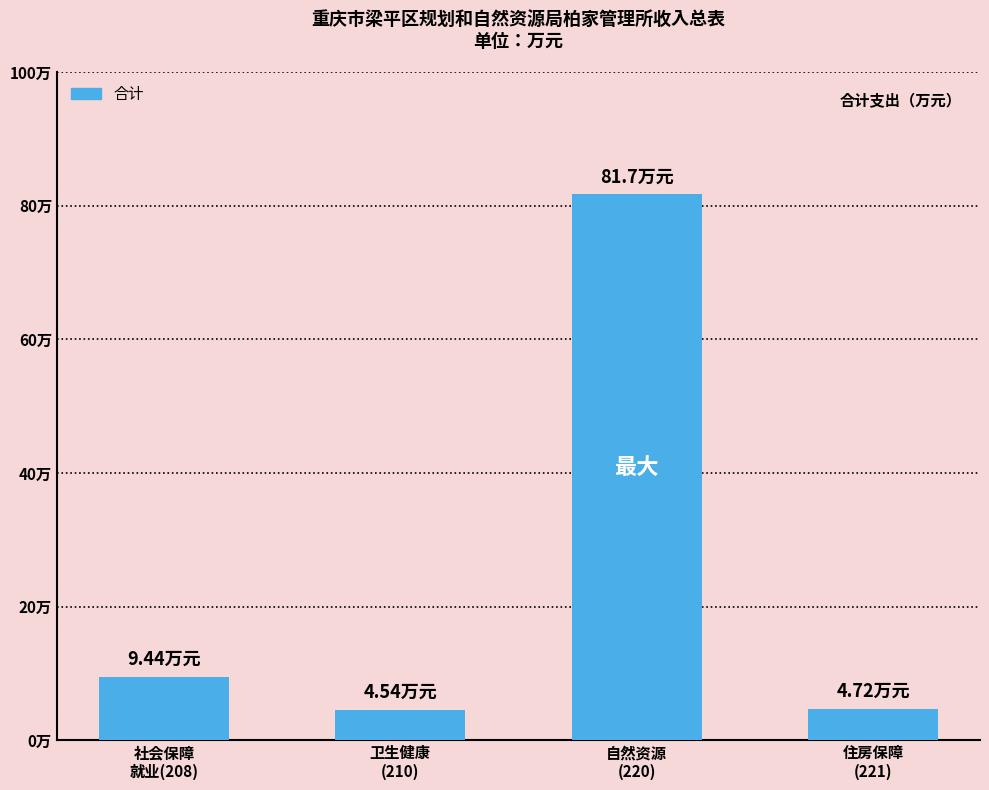

What is the label of the 4th bar from the right?

社会保障
就业(208)